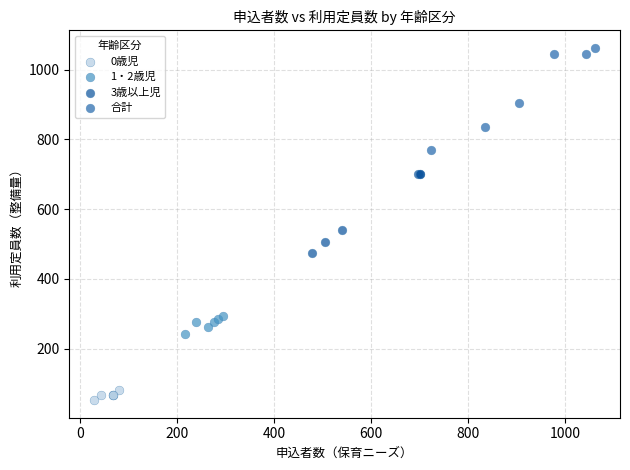

Which series contains the lowest Y value?

0歳児